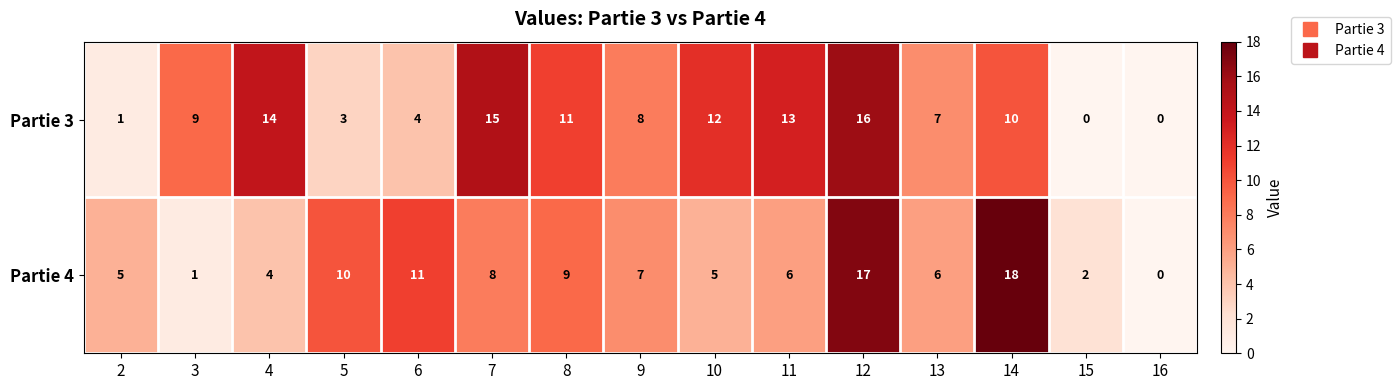

At which category is the sum across all series the highest?

12